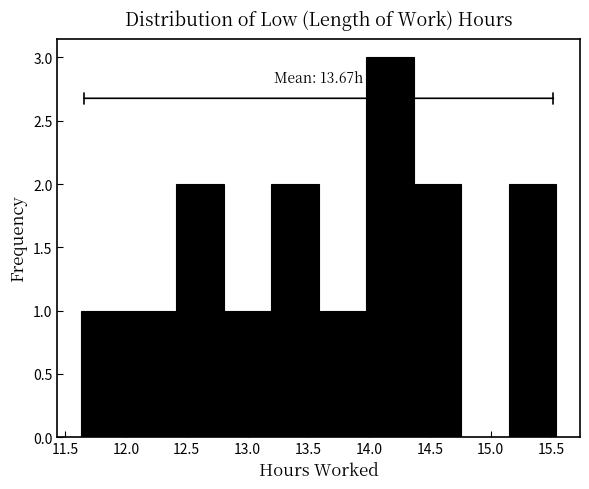

Which range on the x-axis has the tallest bar?

14.00 to 14.35